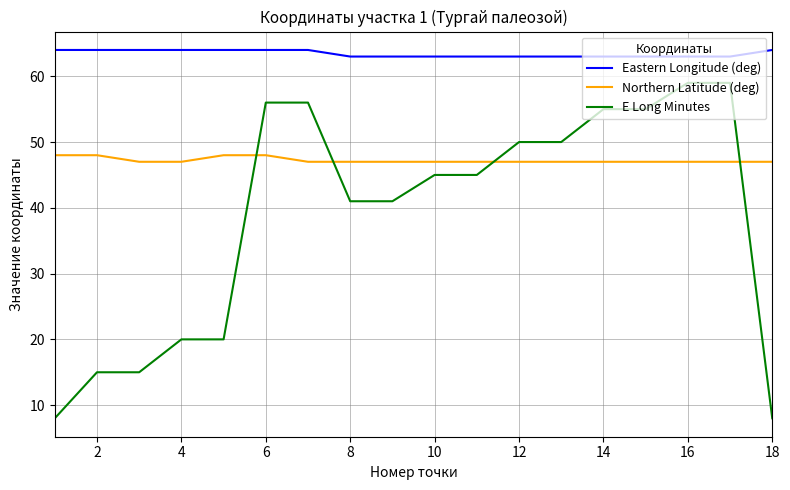

What is the maximum value for E Long Minutes?

59